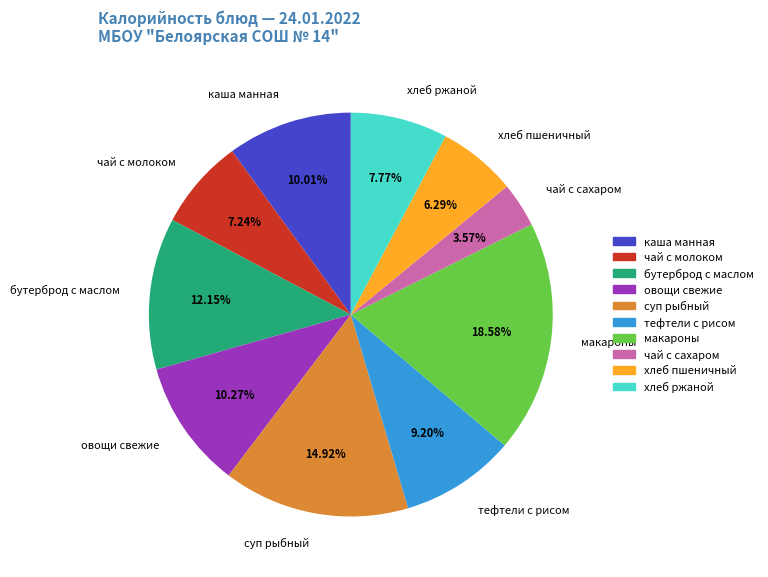

Which slice is the smallest?

чай с сахаром